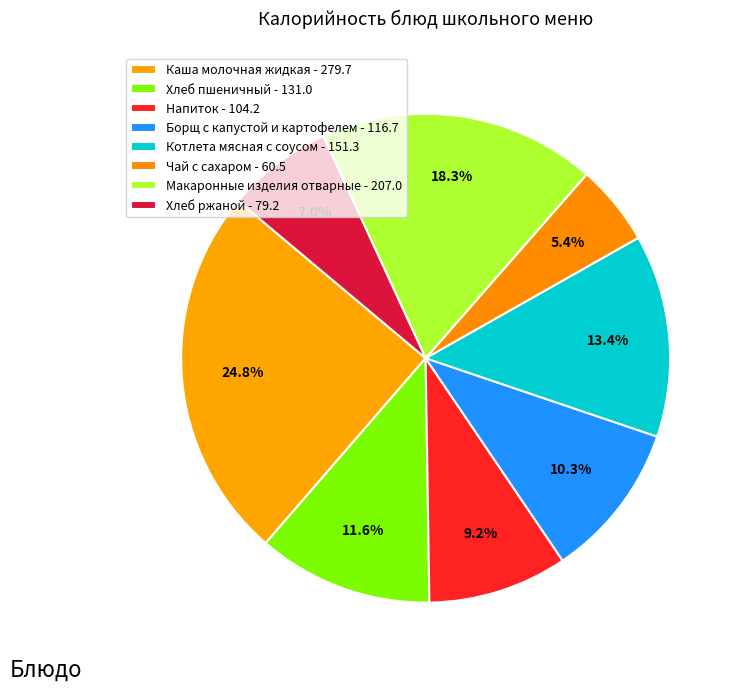

Is there a majority slice in this chart?

No